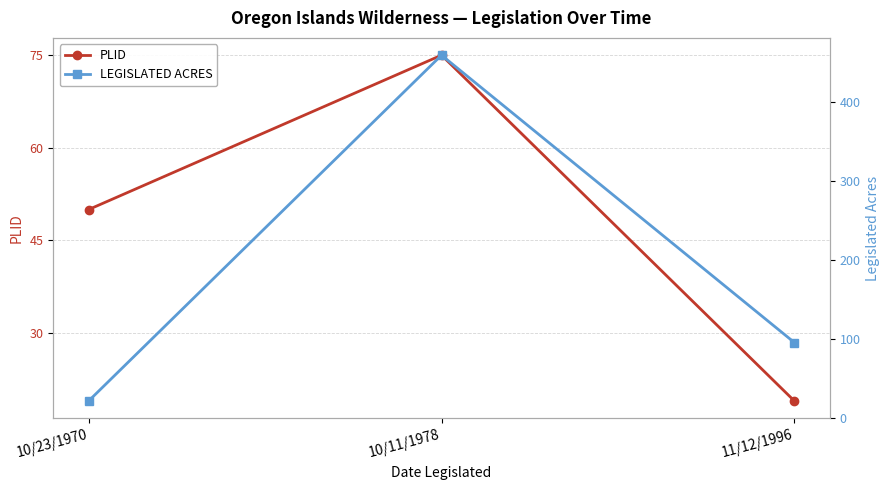

What are all the series names shown in the legend?

PLID, LEGISLATED ACRES